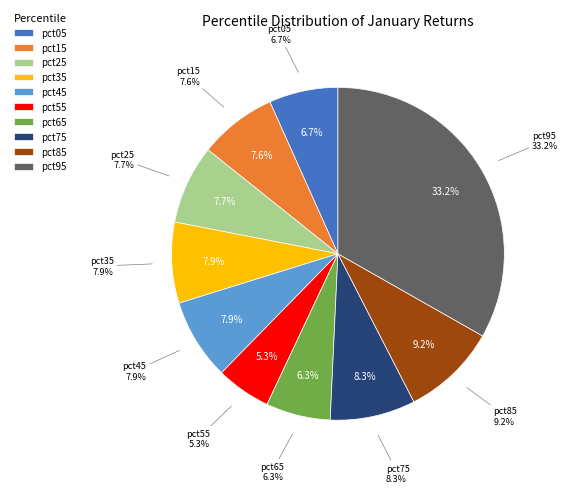

Which category has the smallest portion of the pie?

pct55